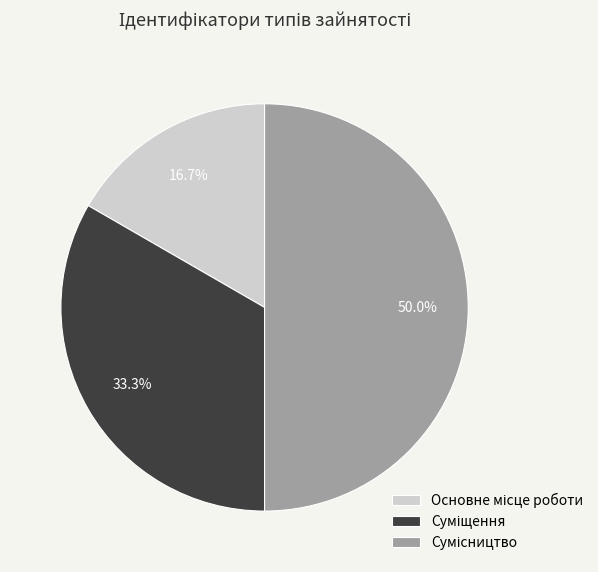

How many segments does this pie chart have?

3